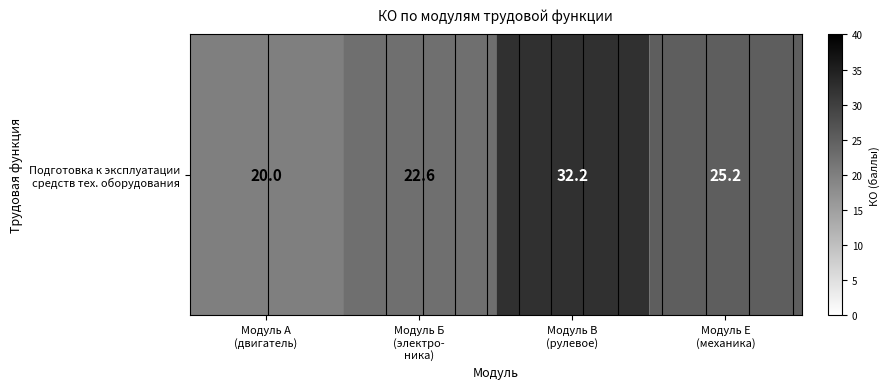

Rank the categories by value from lowest to highest.

Модуль А
(двигатель), Модуль Б
(электро-
ника), Модуль Е
(механика), Модуль В
(рулевое)